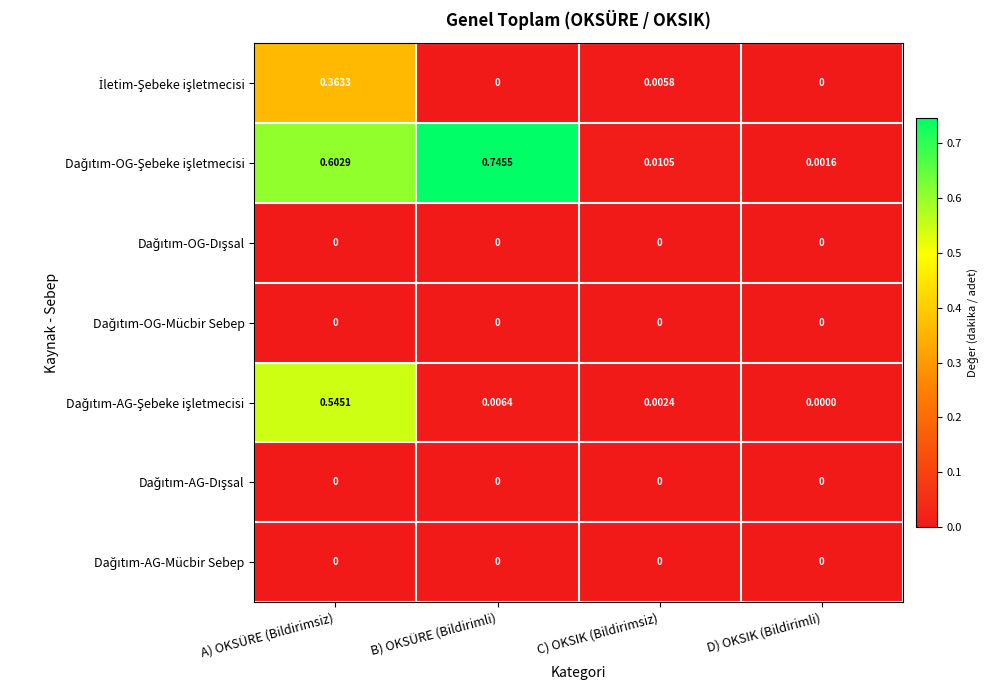

At which category is the sum across all series the highest?

A) OKSÜRE (Bildirimsiz)